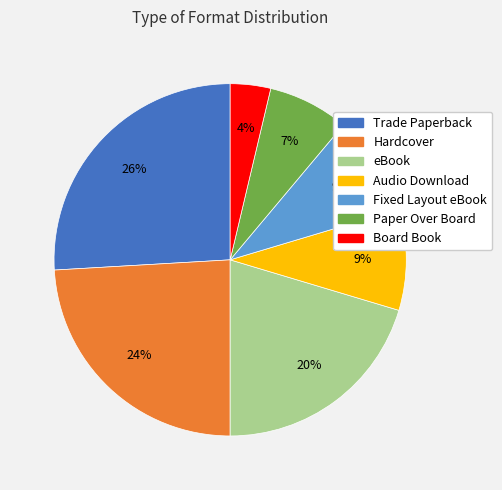

True or false: Audio Download accounts for 1% of the total.

False